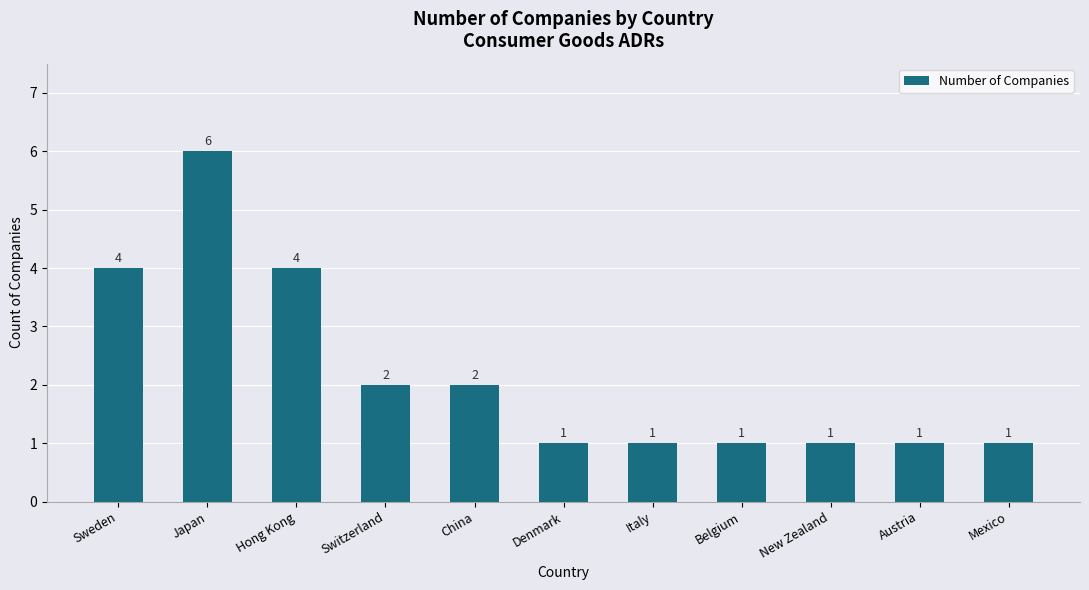

What is the difference between the second highest and minimum values?

3